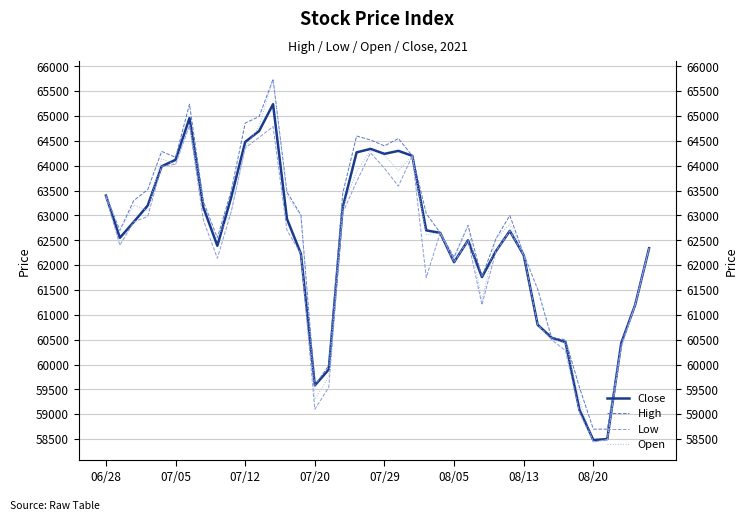

What is the difference between the maximum and minimum values in the Low series?

6370